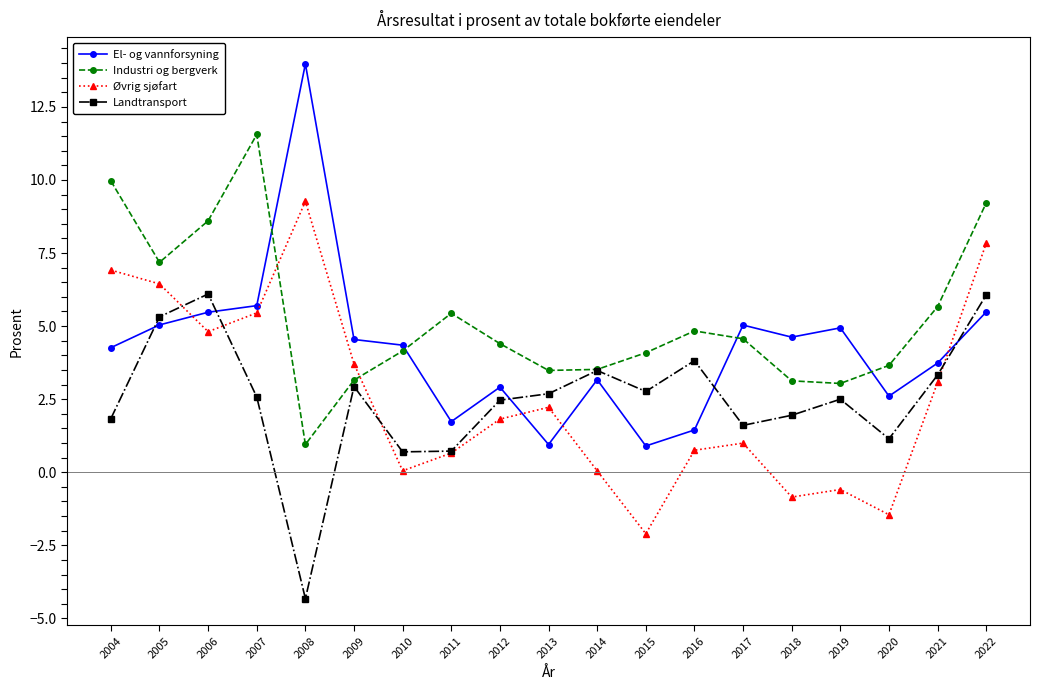

Is this an area chart (filled region under the line)?

No